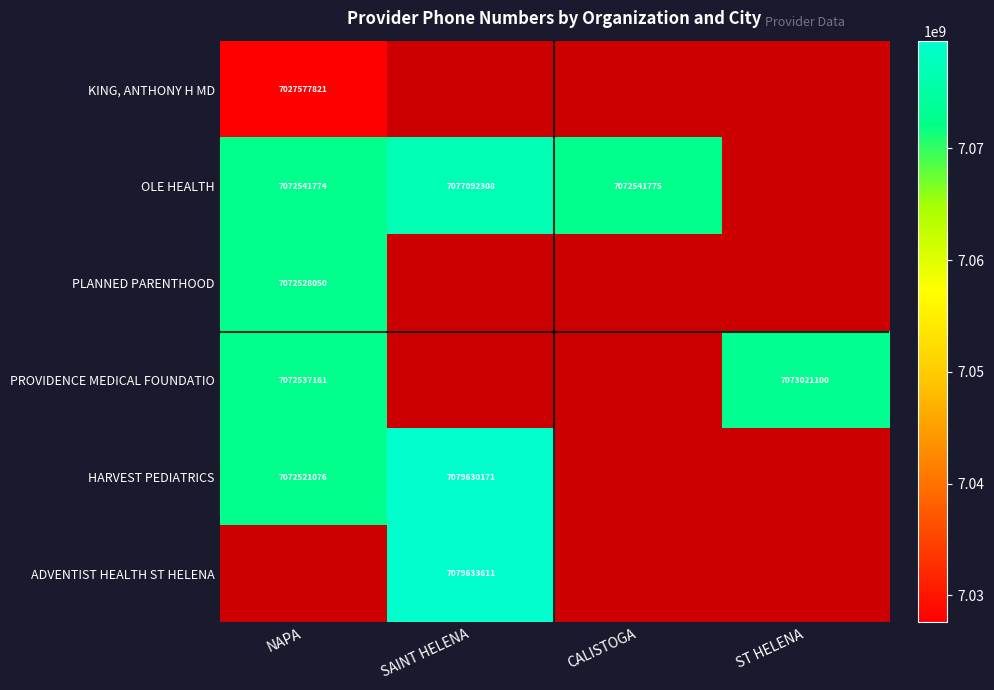

True or false: OLE HEALTH has a value of 7072541774 at NAPA.

True